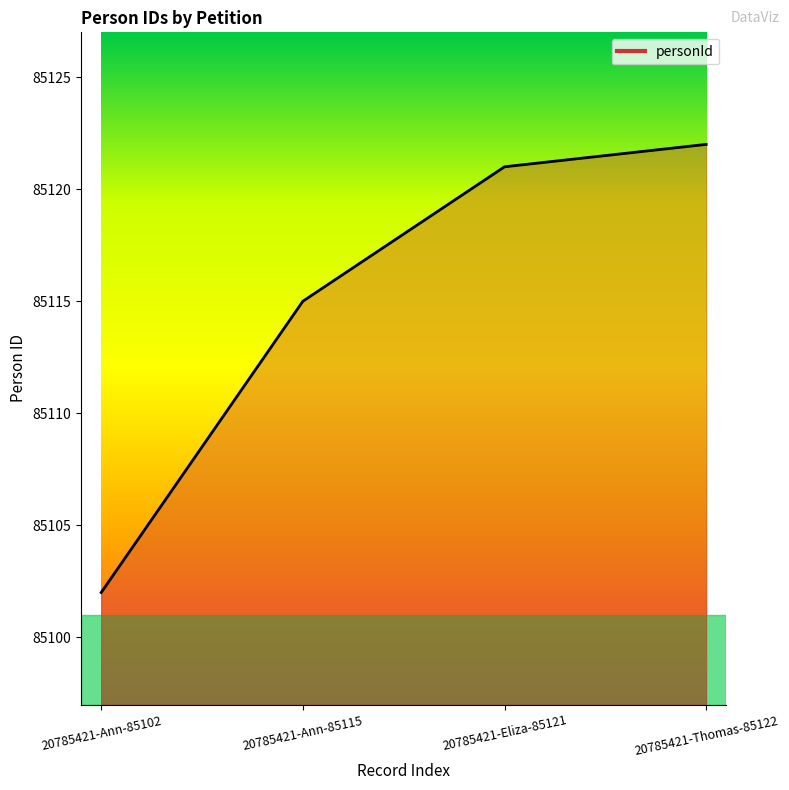

Reading right to left, transcribe all the data shown in this chart.

85122	85121	85115	85102